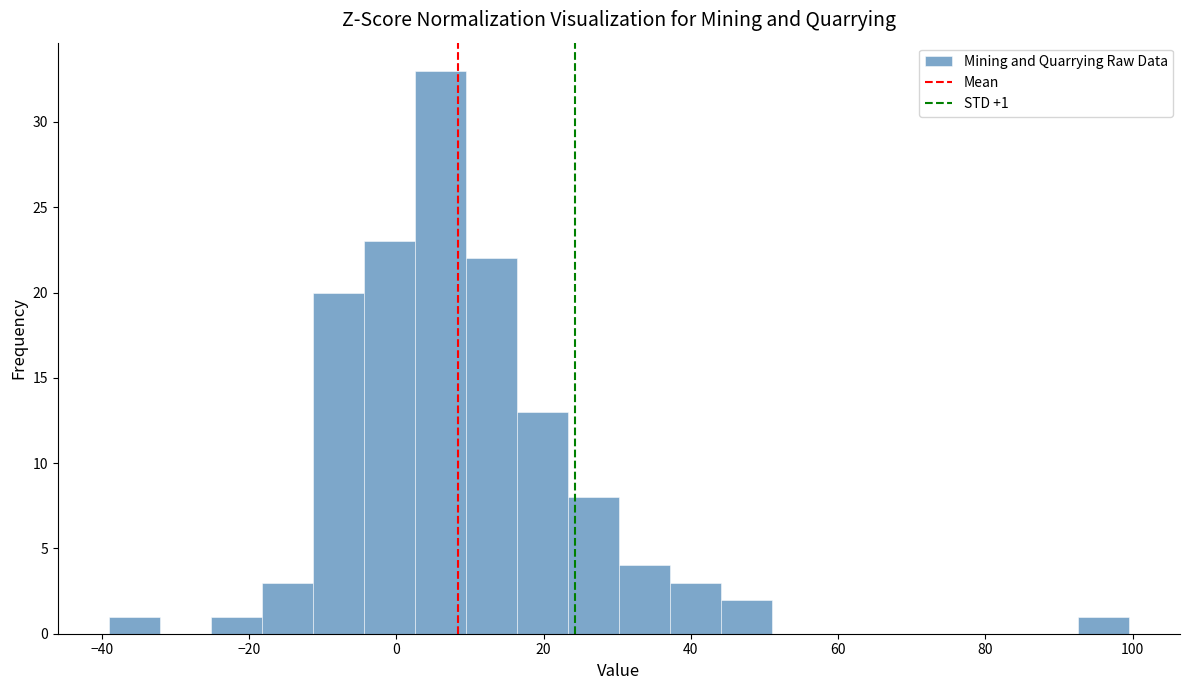

Around what value on the x-axis is the tallest bar? Give the approximate position of its centre, as read against the axis.

6